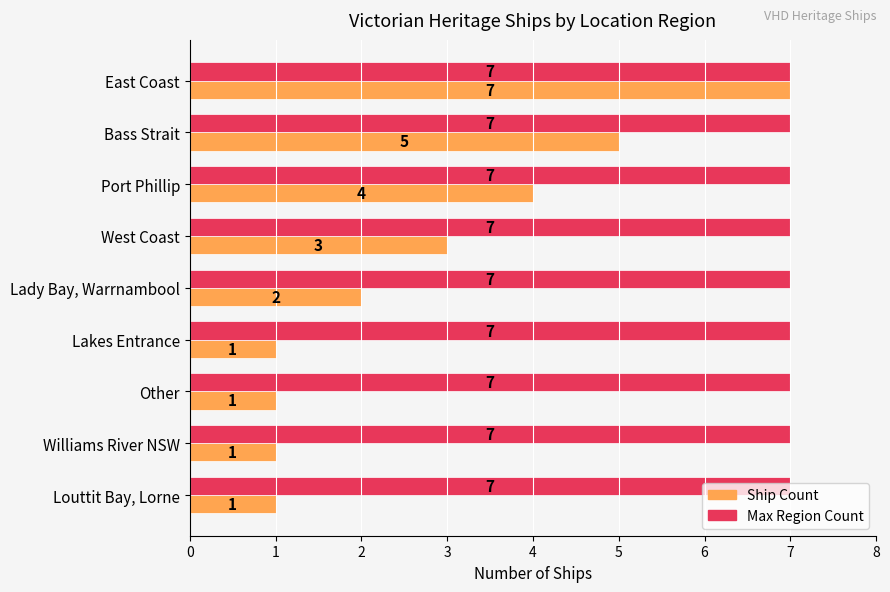

What is the spread (max minus min) of values at Louttit Bay, Lorne?

6